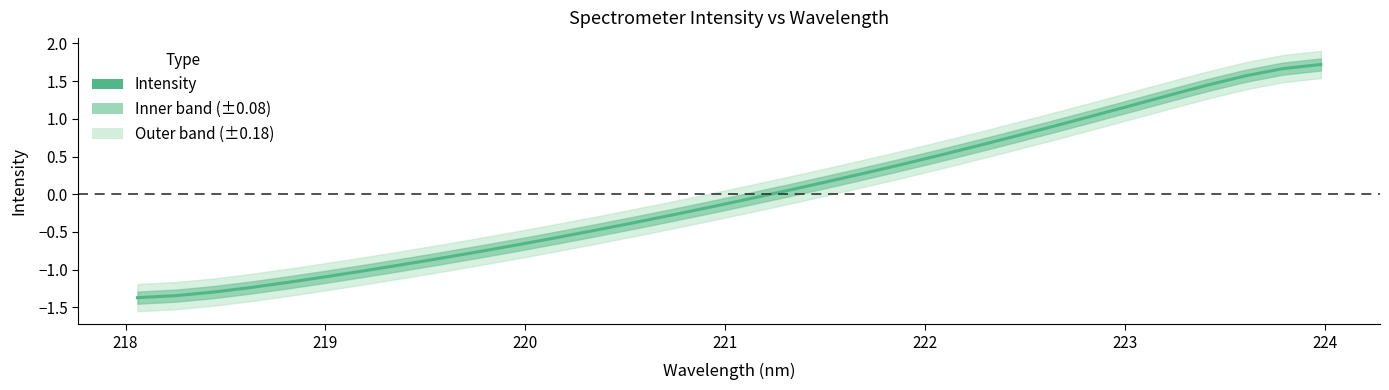

What is the maximum value shown in the chart?

1.7